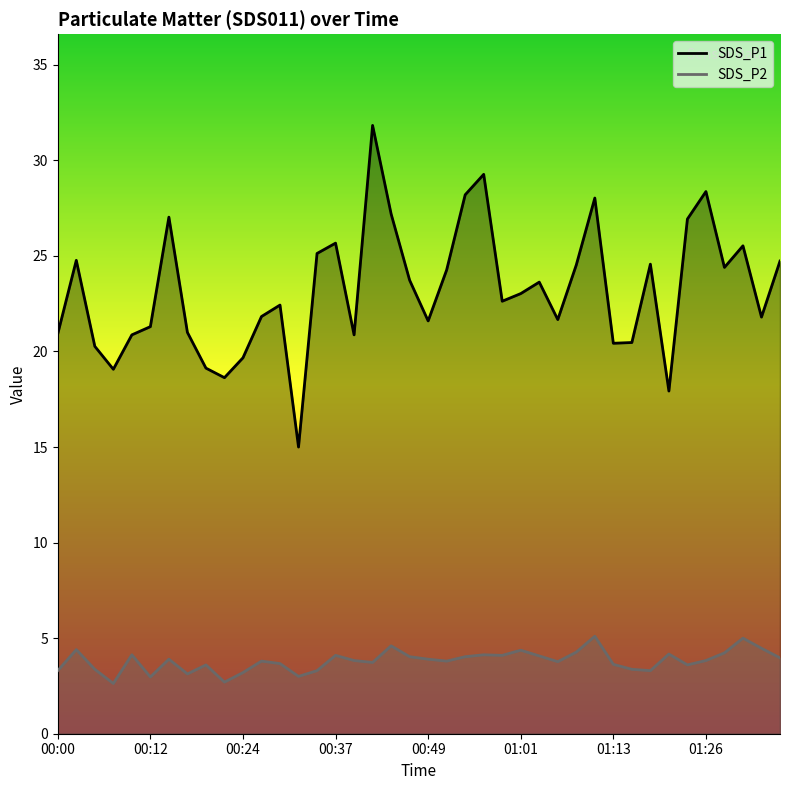

True or false: SDS_P2 and SDS_P1 cross at least once.

False